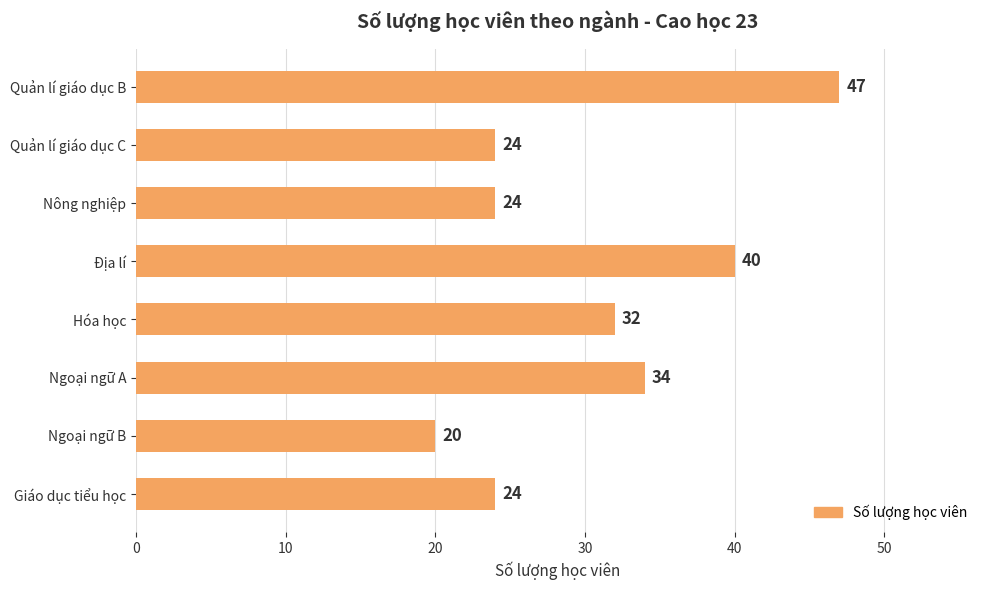

How many data points are less than 32?

4